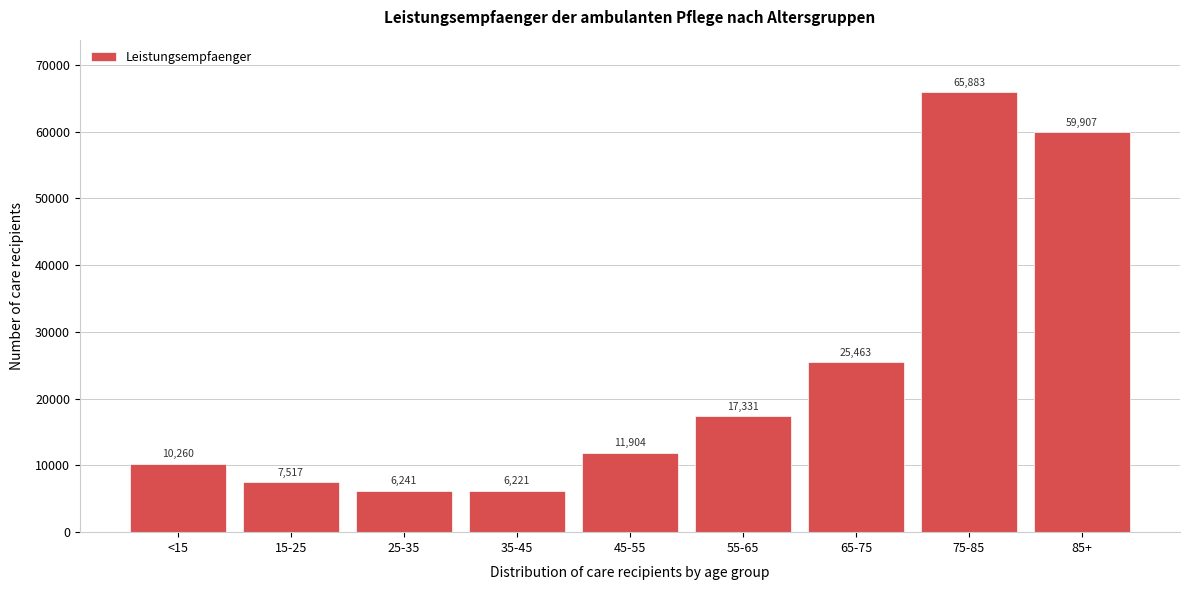

Reading left to right, list all the values displayed in this chart.

10260	7517	6241	6221	11904	17331	25463	65883	59907